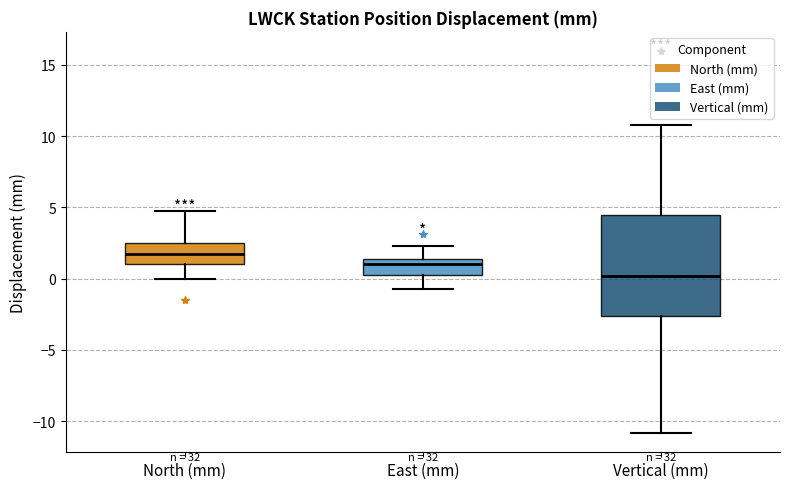

Reading left to right, read every box against the y-axis: the position of its median line, the range the box covers, and the ends of its whiskers. The values are not printed on the chart, so give them approximately, as read against the axis.

North (mm): median 2.0, box 1.0 to 2.5, whiskers 0.0 to 5.0
East (mm): median 1.0, box 0.5 to 1.5, whiskers -0.5 to 2.5
Vertical (mm): median 0.0, box -2.5 to 4.5, whiskers -11.0 to 11.0